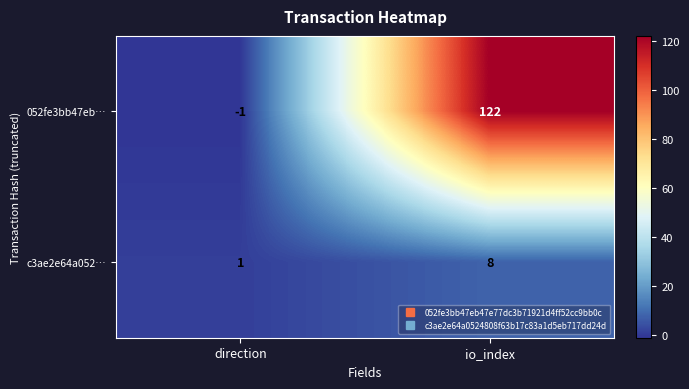

Which series has the largest range (max minus min)?

052fe3bb47eb…